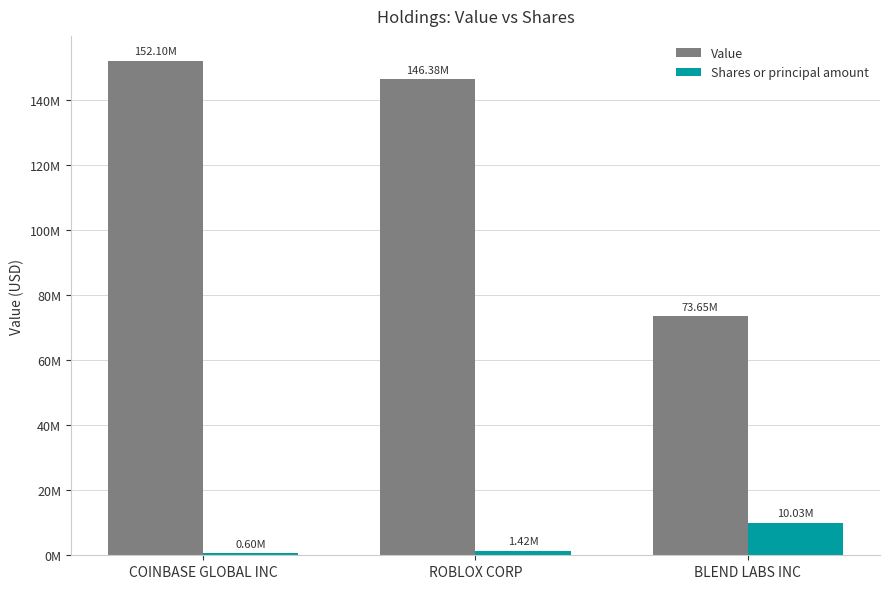

At which label does Shares or principal amount first exceed 1418967?

BLEND LABS INC